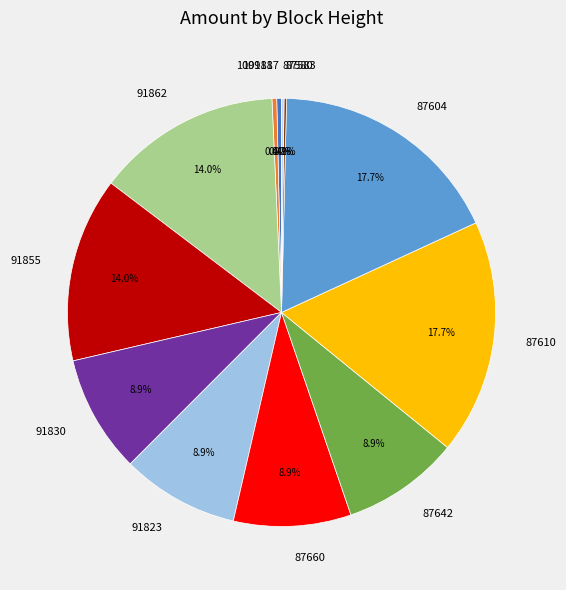

Is it true that 91862 is 14% of the pie?

True